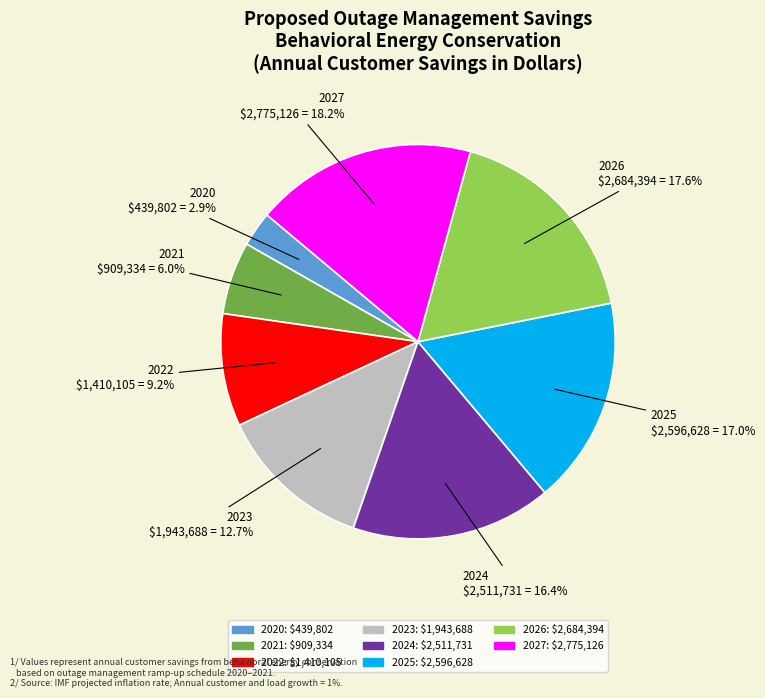

Which category has the biggest portion of the pie?

2027